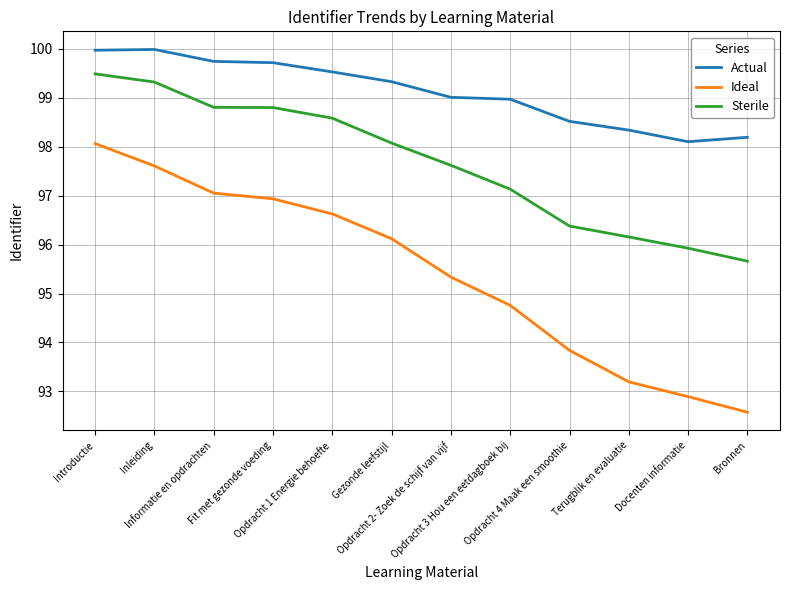

True or false: Sterile and Actual cross at least once.

False